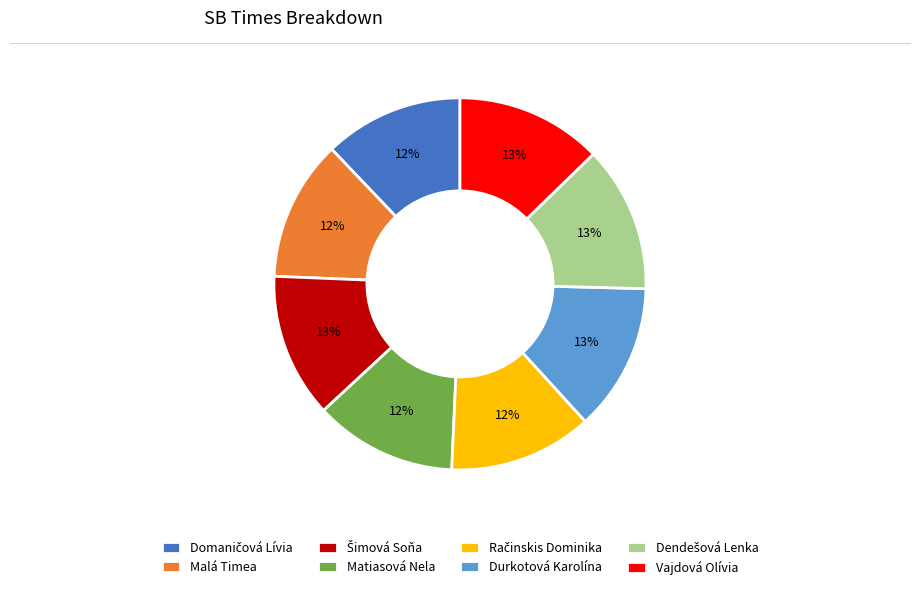

Is it true that Vajdová Olívia is 13% of the pie?

True